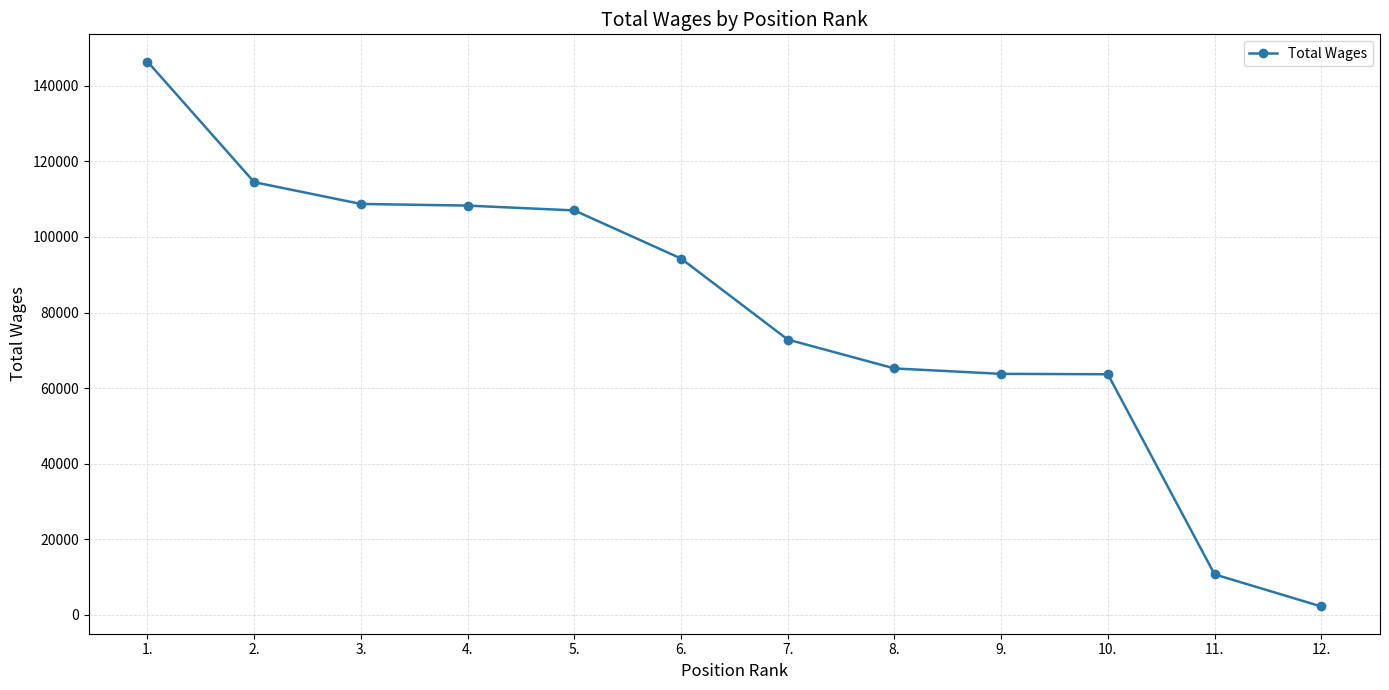

Between 11. and 5., which is larger?

5.